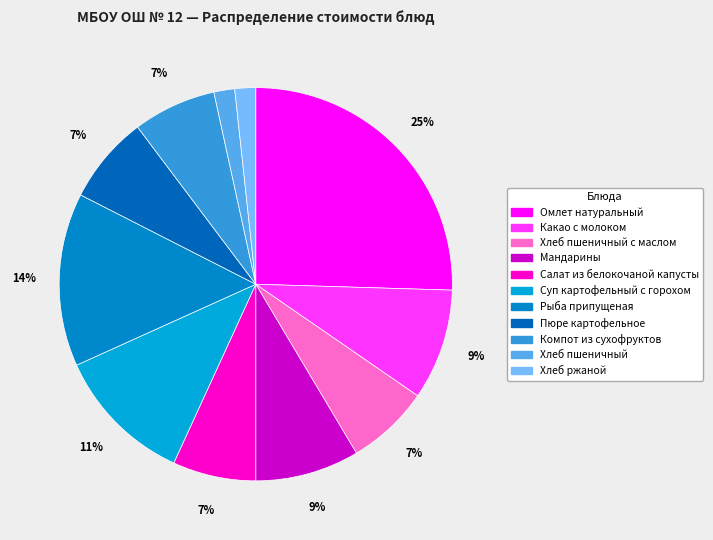

Count the number of slices in the pie.

11